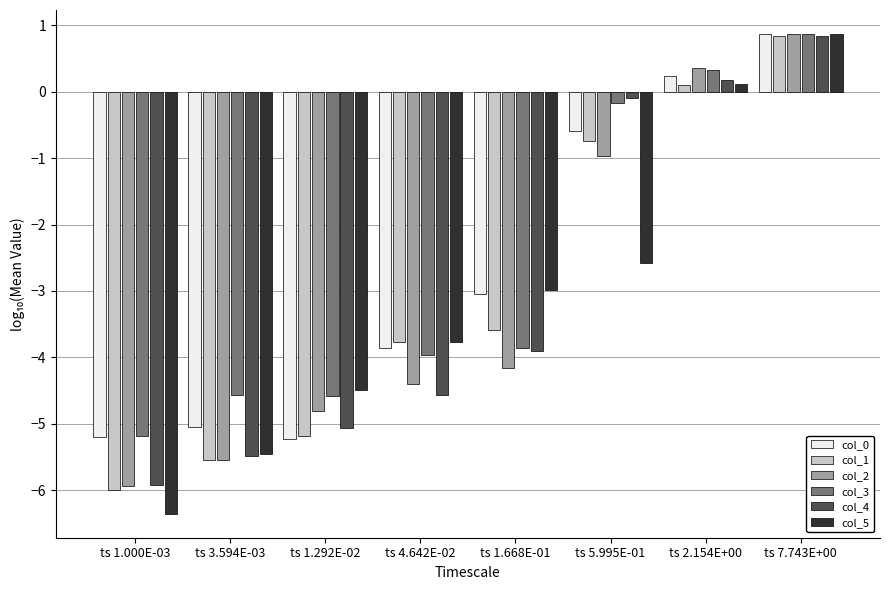

How many categories are shown in the chart?

8